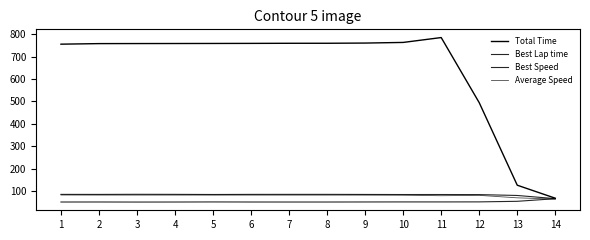

What is the difference between the maximum and minimum values in the Best Lap time series?

14.9